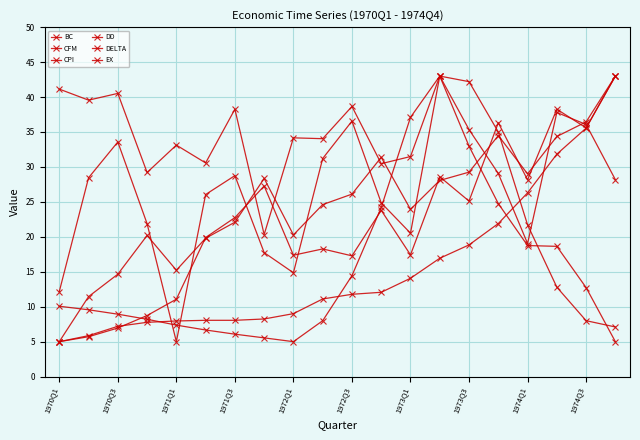

What is the sum of all CPI values?

310.5